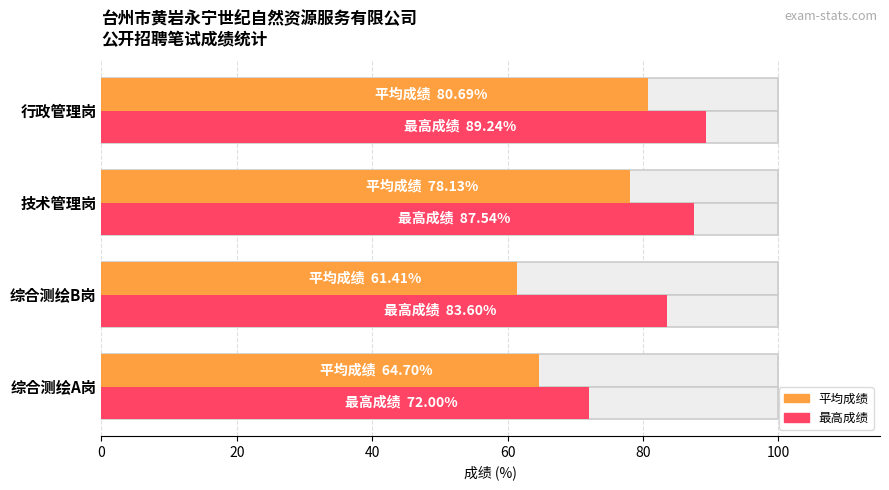

Are the bars grouped side by side (vs. stacked)?

Yes